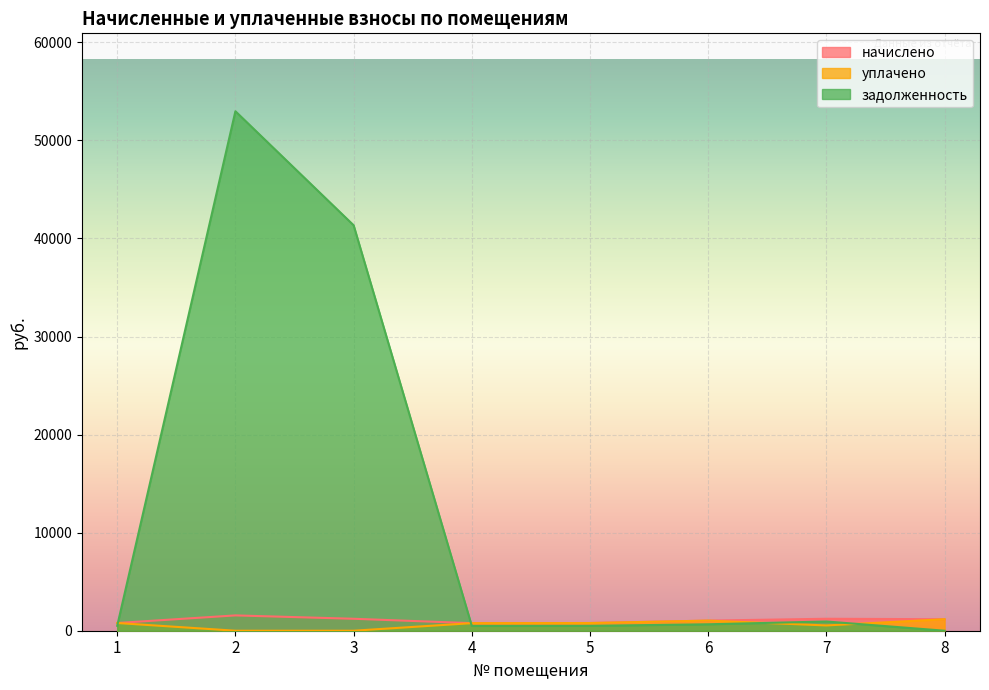

Where is задолженность nearest to the value 26484?

3